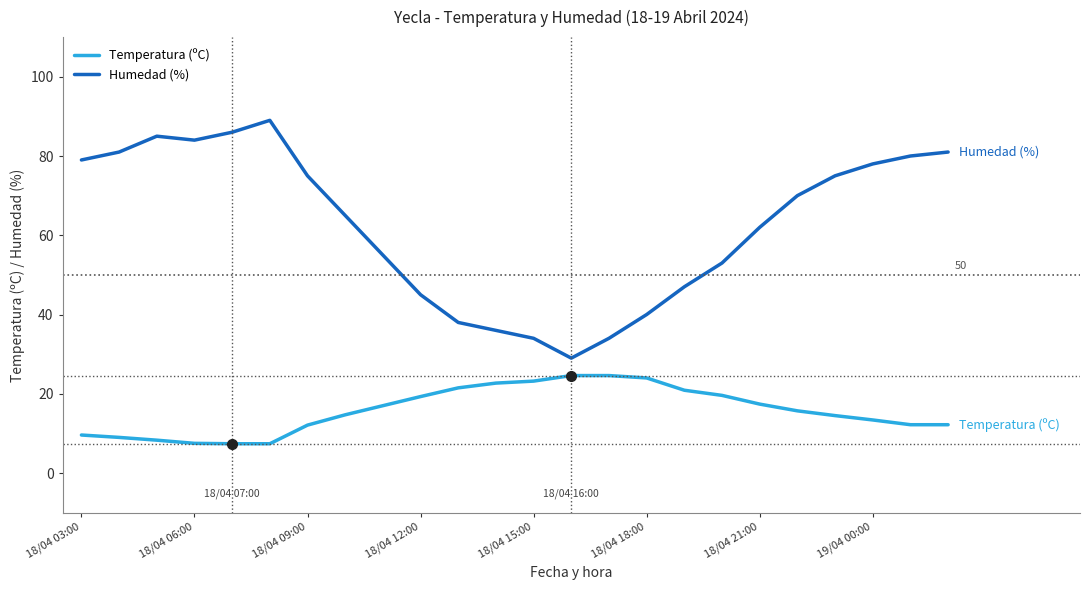

True or false: Temperatura (ºC) and Humedad (%) intersect in this chart.

False